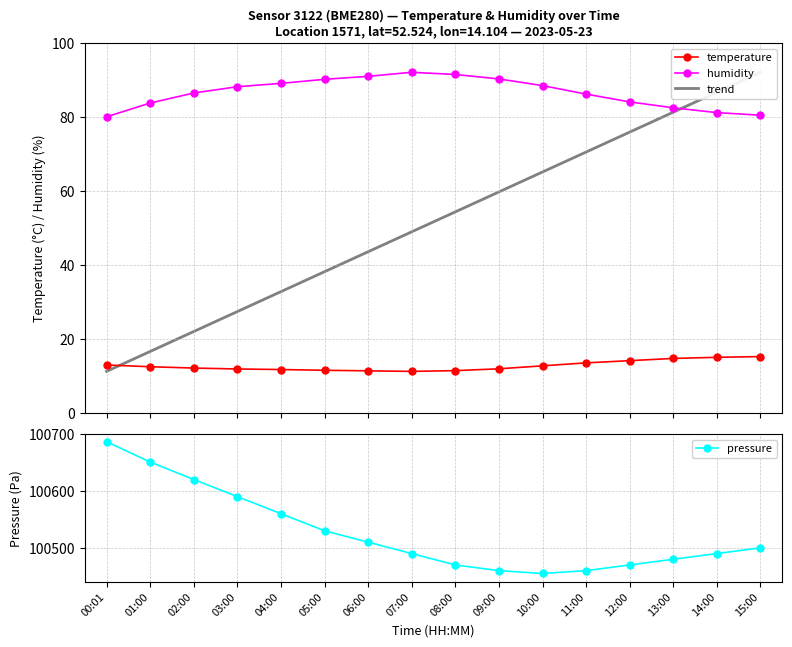

Where does the humidity series first go above 88?

03:00